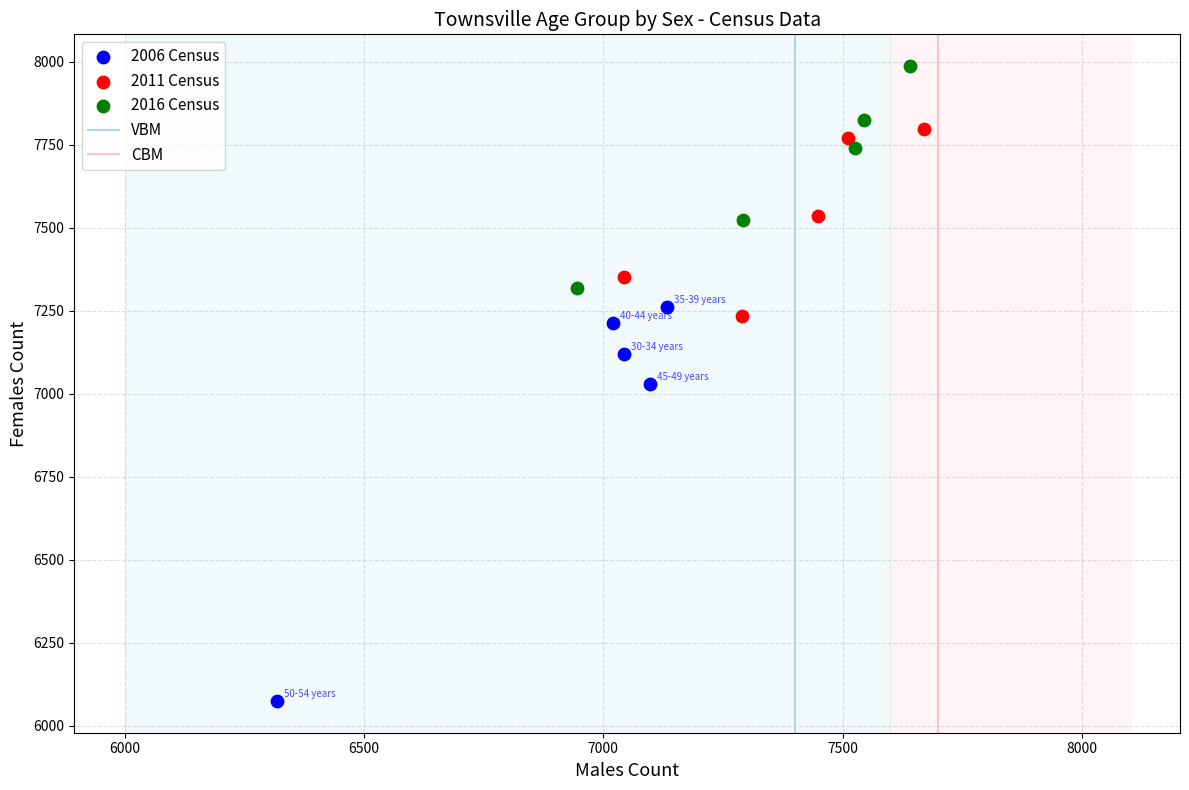

Which series has the largest Y range (max minus min)?

2006 Census